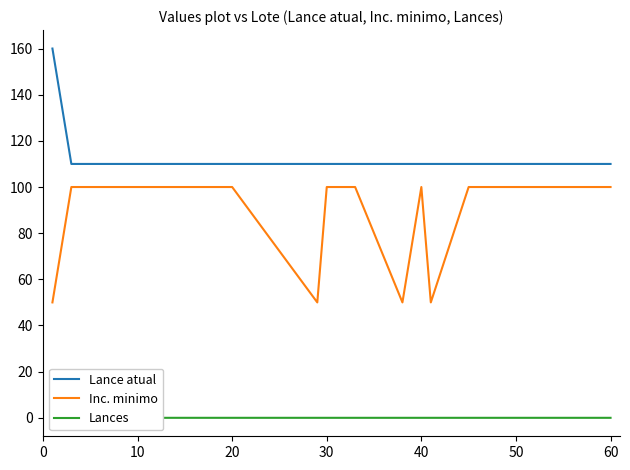

What is the highest value of the Inc. minimo series?

100